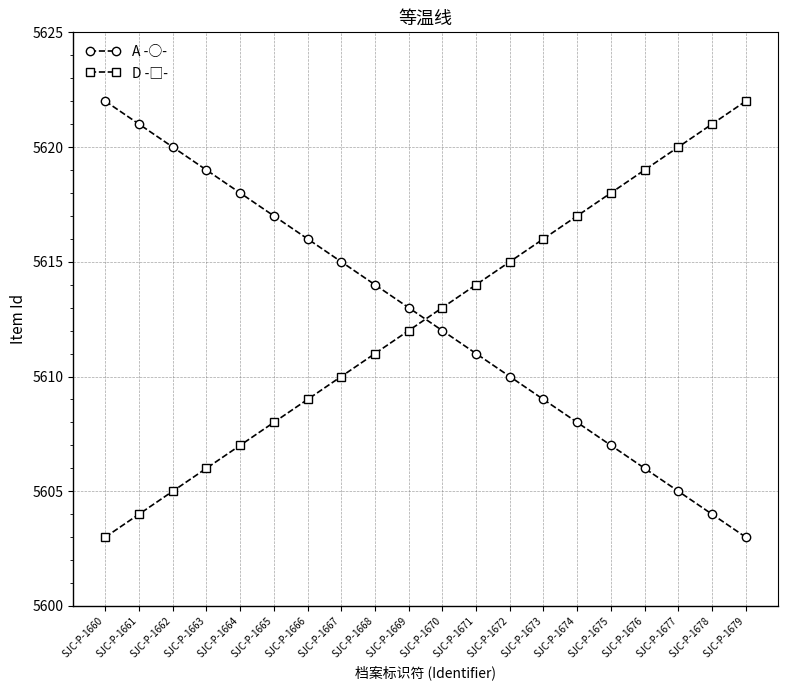

How many categories are shown in the chart?

20